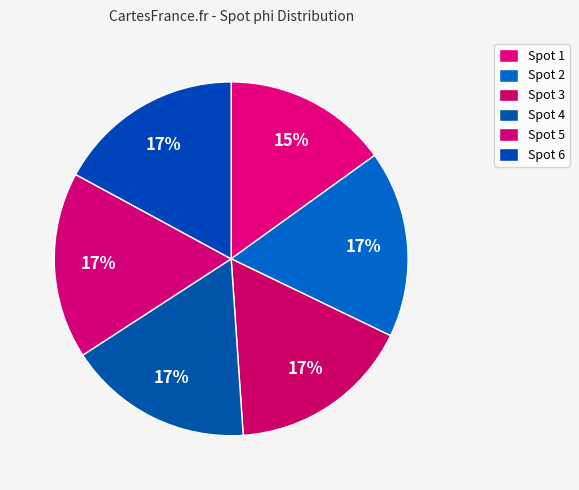

How many slices are in this pie chart?

6